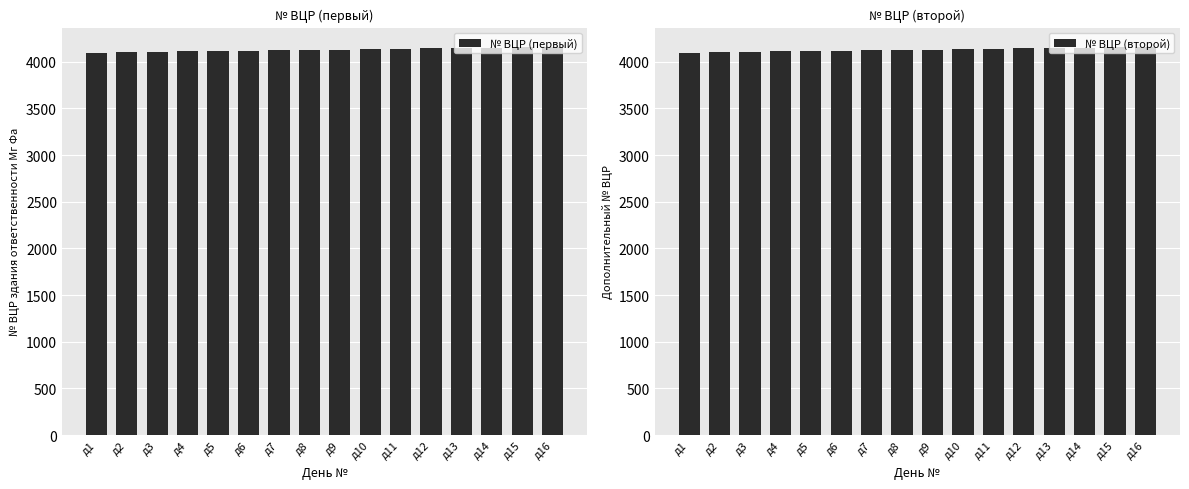

At д11, list the series in order from largest to smallest.

№ ВЦР (второй), № ВЦР (первый)